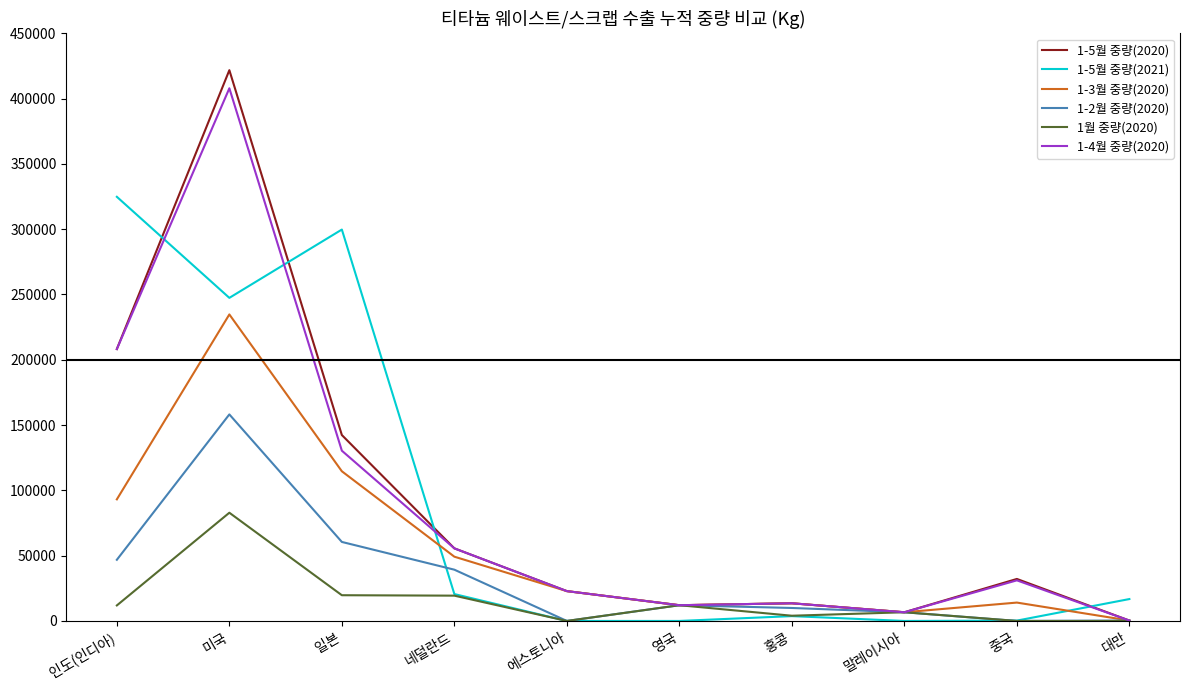

What is the sum of all 1-3월 중량(2020) values?

561138